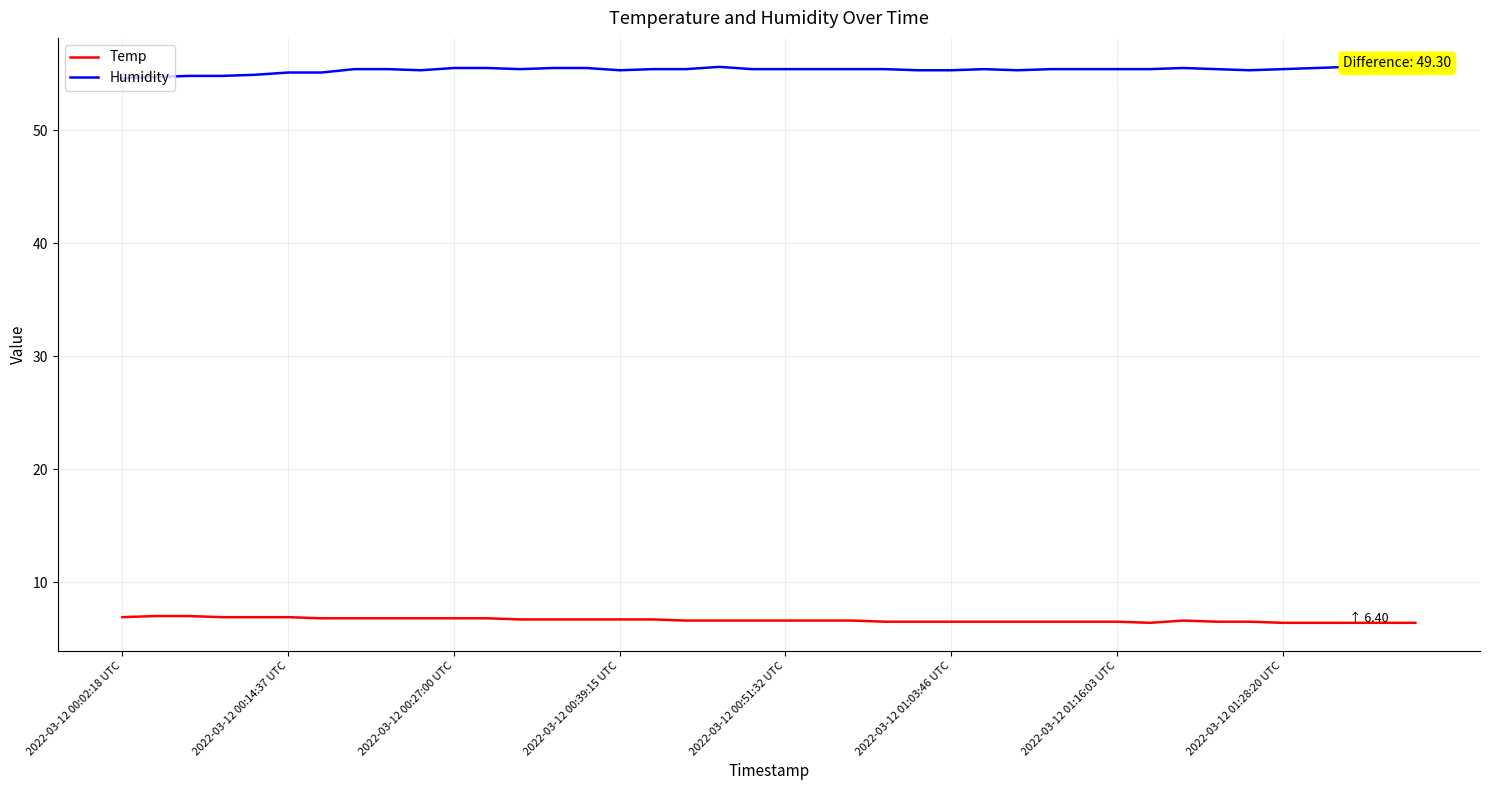

Is this an area chart (filled region under the line)?

No